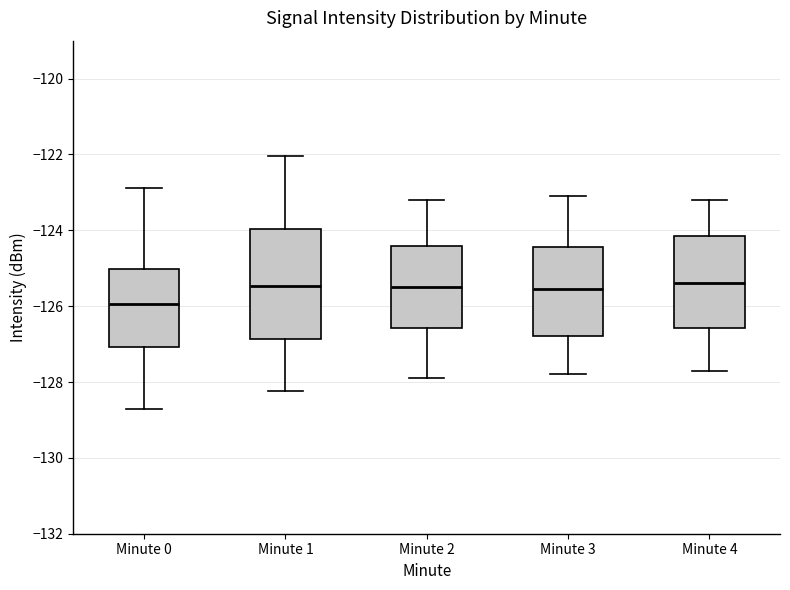

Reading left to right, read every box against the y-axis: the position of its median line, the range the box covers, and the ends of its whiskers. The values are not printed on the chart, so give them approximately, as read against the axis.

Minute 0: median -126.0, box -127.0 to -125.0, whiskers -128.6 to -122.8
Minute 1: median -125.4, box -126.8 to -124.0, whiskers -128.2 to -122.0
Minute 2: median -125.4, box -126.6 to -124.4, whiskers -127.8 to -123.2
Minute 3: median -125.6, box -126.8 to -124.4, whiskers -127.8 to -123.0
Minute 4: median -125.4, box -126.6 to -124.2, whiskers -127.6 to -123.2